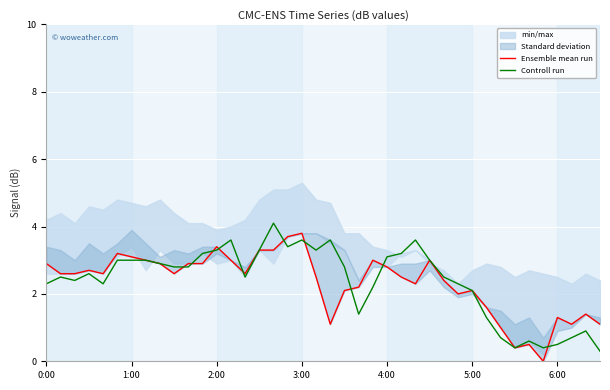

Rank the series by their average value, from lowest to highest.

Ensemble mean run, Controll run